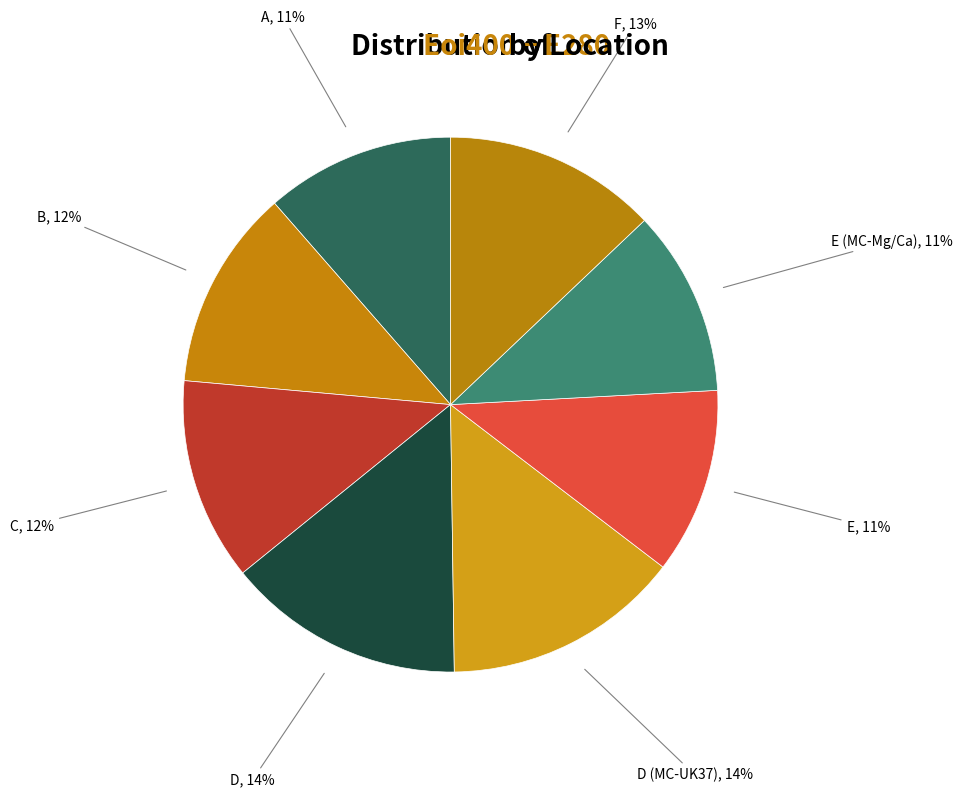

Do E (MC-Mg/Ca) and A together represent more than half of the pie?

No